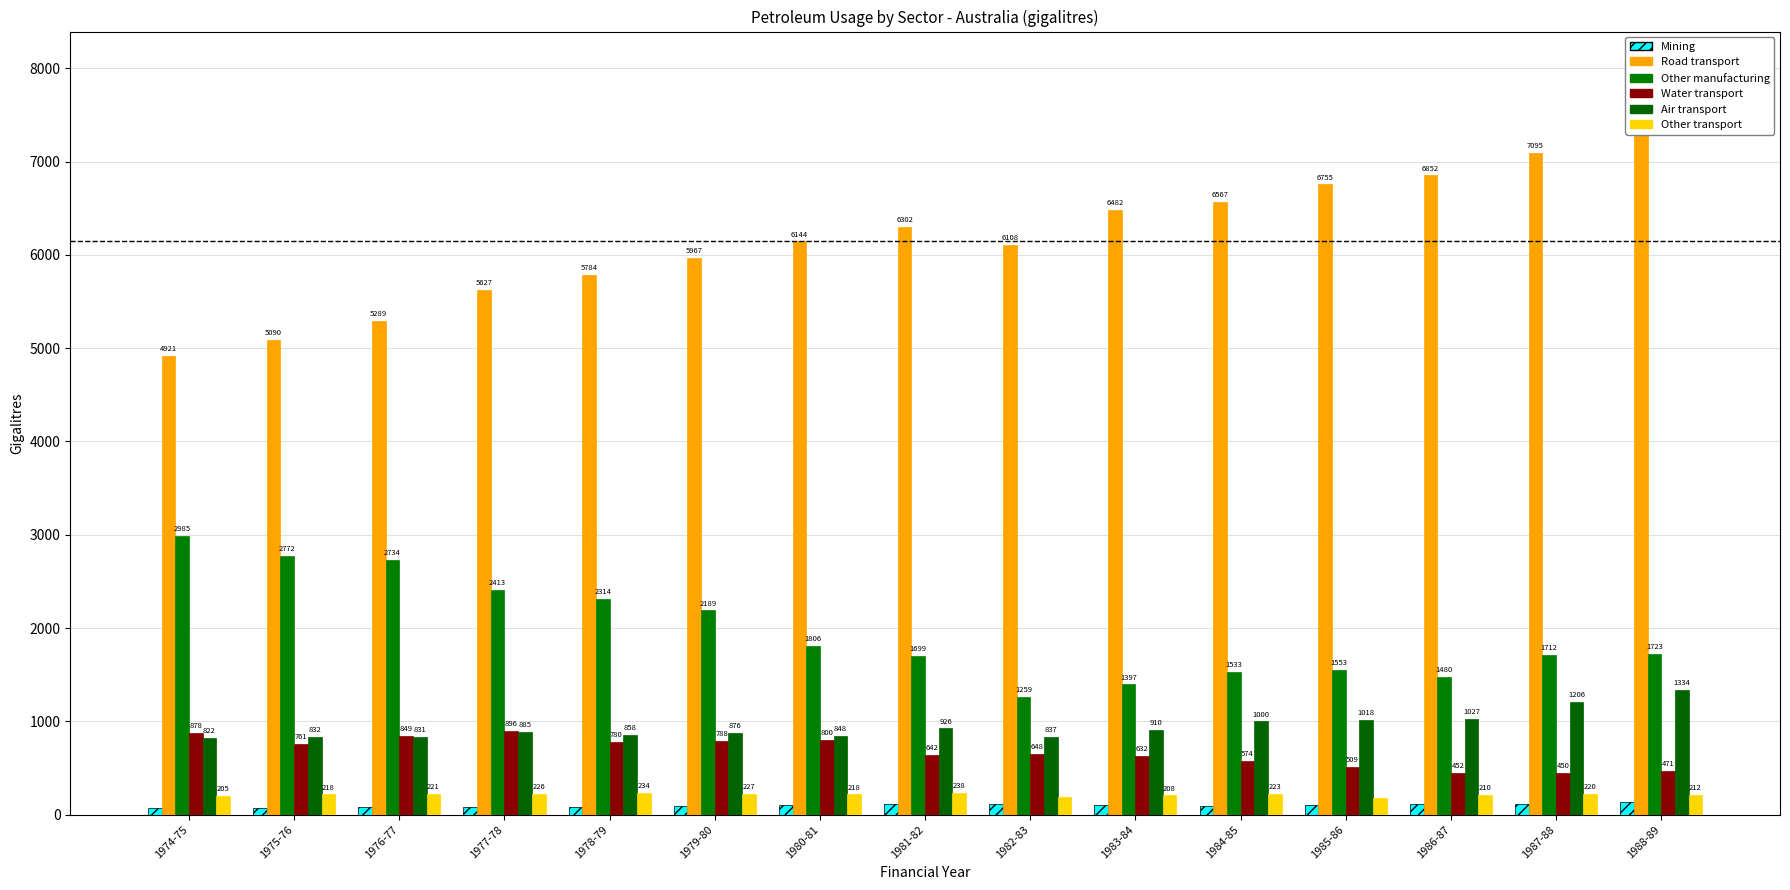

Reading left to right, extract all data points from this chart.

Mining: 1974-75=72.7	1975-76=75.2	1976-77=80.5	1977-78=80.4	1978-79=85.6	1979-80=95.8	1980-81=103.6	1981-82=111.6	1982-83=114.3	1983-84=103.8	1984-85=98.6	1985-86=106.3	1986-87=119.3	1987-88=111.5	1988-89=139.9
Road transport: 1974-75=4921.1	1975-76=5090.4	1976-77=5289.2	1977-78=5626.9	1978-79=5783.9	1979-80=5967.3	1980-81=6143.7	1981-82=6302.2	1982-83=6107.7	1983-84=6482.5	1984-85=6567.3	1985-86=6754.8	1986-87=6851.5	1987-88=7095.2	1988-89=7298.1
Other manufacturing: 1974-75=2985.0	1975-76=2772.0	1976-77=2733.8	1977-78=2413.2	1978-79=2314.4	1979-80=2189.1	1980-81=1806.4	1981-82=1699.3	1982-83=1258.9	1983-84=1396.6	1984-85=1532.9	1985-86=1553.4	1986-87=1479.5	1987-88=1712.4	1988-89=1723.0
Water transport: 1974-75=878.5	1975-76=761.0	1976-77=849.1	1977-78=895.6	1978-79=780.1	1979-80=788.1	1980-81=799.6	1981-82=642.5	1982-83=648.3	1983-84=632.2	1984-85=574.4	1985-86=508.8	1986-87=451.8	1987-88=449.8	1988-89=470.6
Air transport: 1974-75=822.0	1975-76=832.0	1976-77=831.0	1977-78=885.0	1978-79=858.0	1979-80=876.0	1980-81=848.3	1981-82=926.0	1982-83=837.4	1983-84=910.0	1984-85=1000.0	1985-86=1018.3	1986-87=1027.0	1987-88=1206.0	1988-89=1334.0
Other transport: 1974-75=205.1	1975-76=218.2	1976-77=221.1	1977-78=225.8	1978-79=233.7	1979-80=226.9	1980-81=218.1	1981-82=237.5	1982-83=192.2	1983-84=207.6	1984-85=223.2	1985-86=181.4	1986-87=210.1	1987-88=220.3	1988-89=212.5